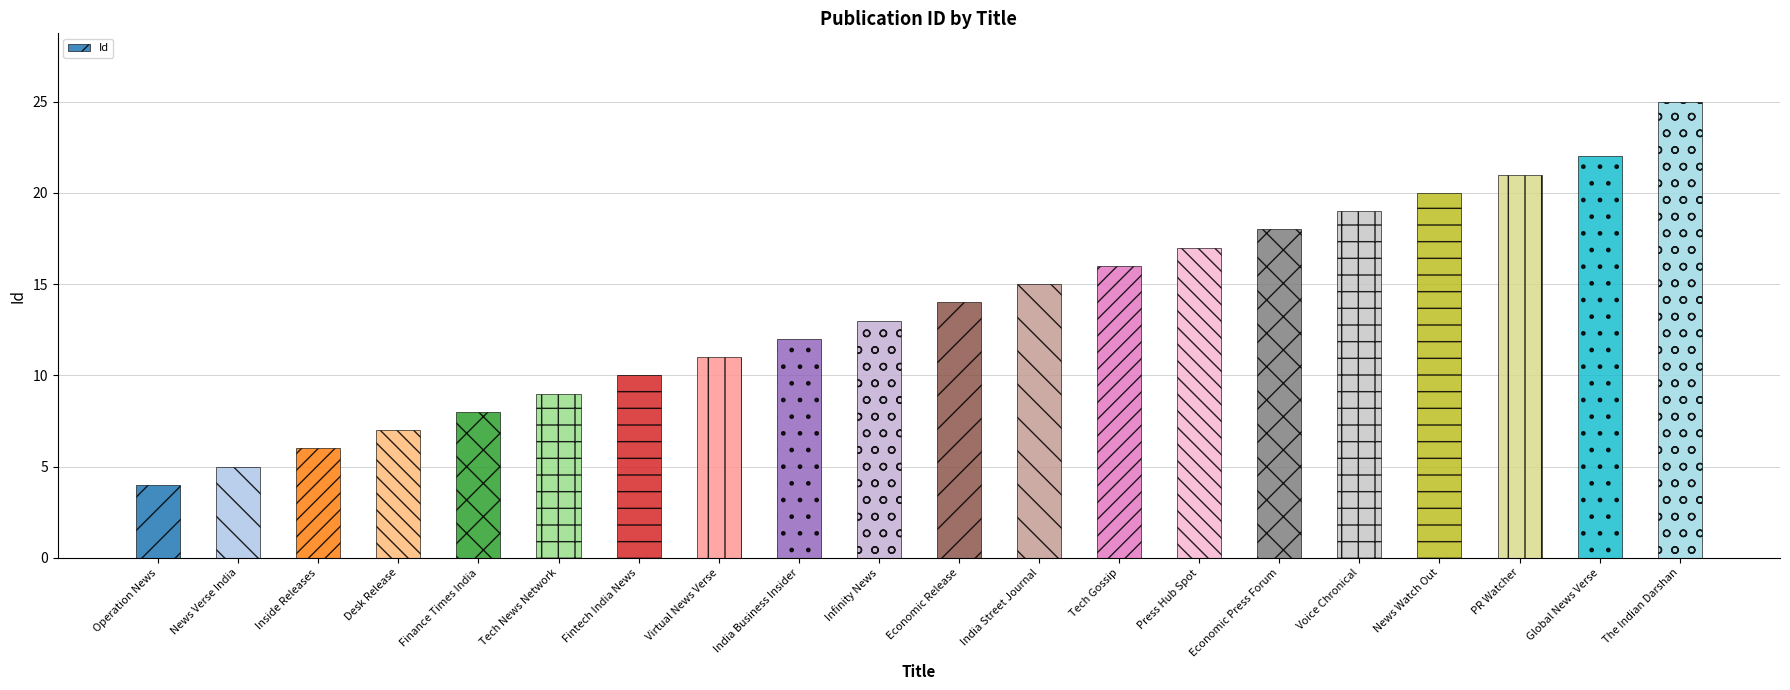

What is the label of the 10th bar from the left?

Infinity News